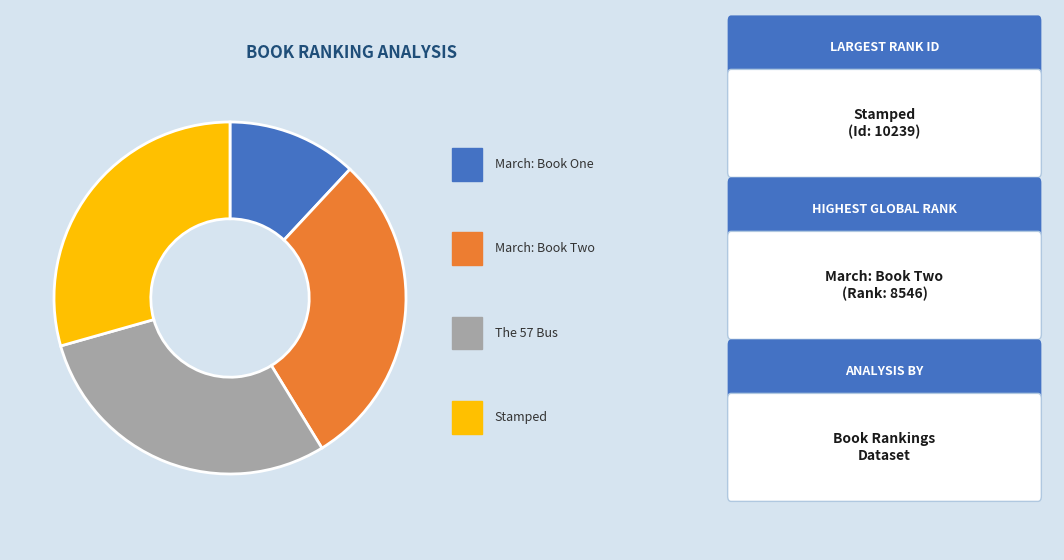

Does any single category account for the majority?

No